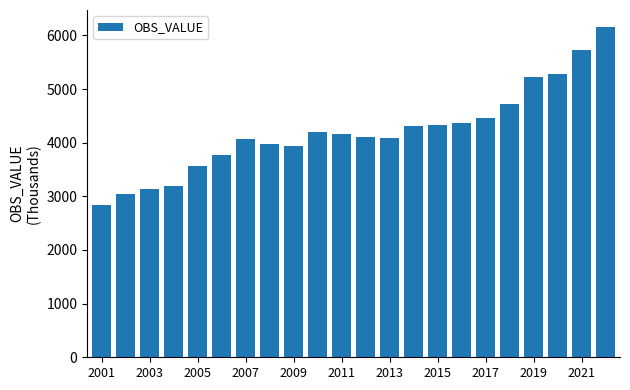

What is the smallest value displayed?

2835.3